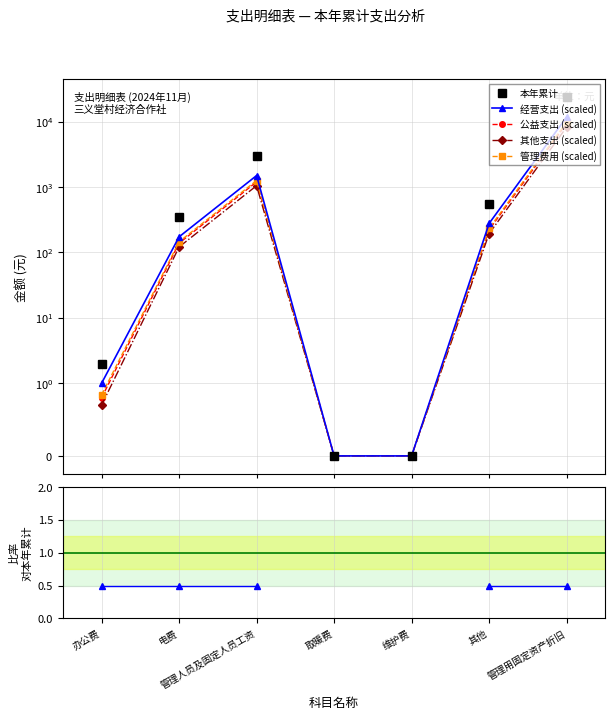

The value of 经营支出 (scaled) at 管理用固定资产折旧 is 20601.9. True or false?

False